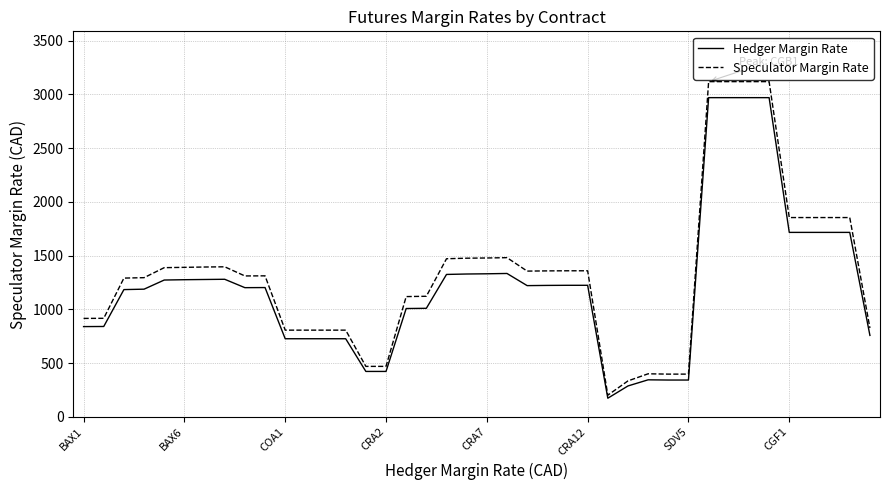

What is the greatest value displayed?

3118